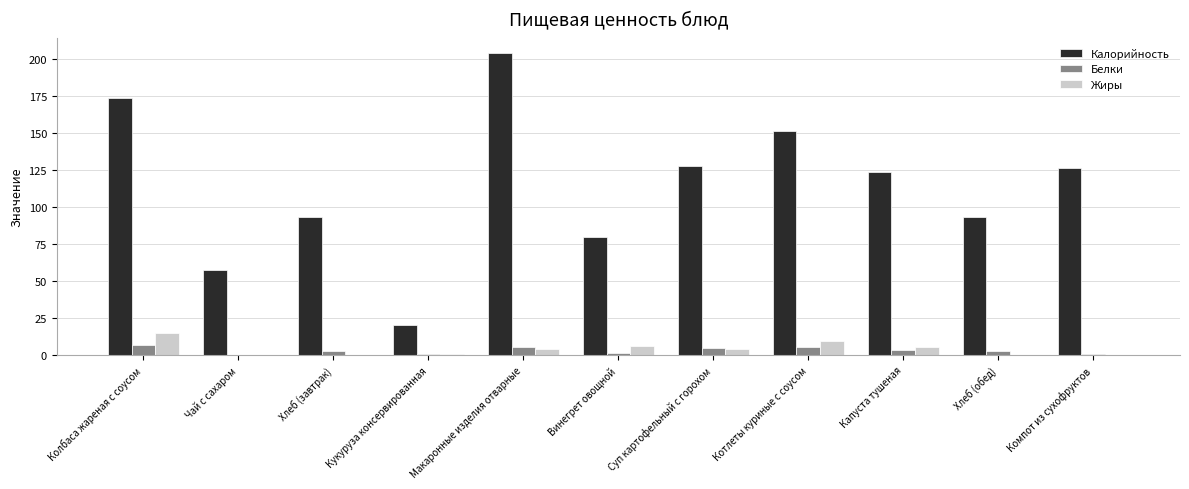

Which series has the largest total across all categories?

Калорийность